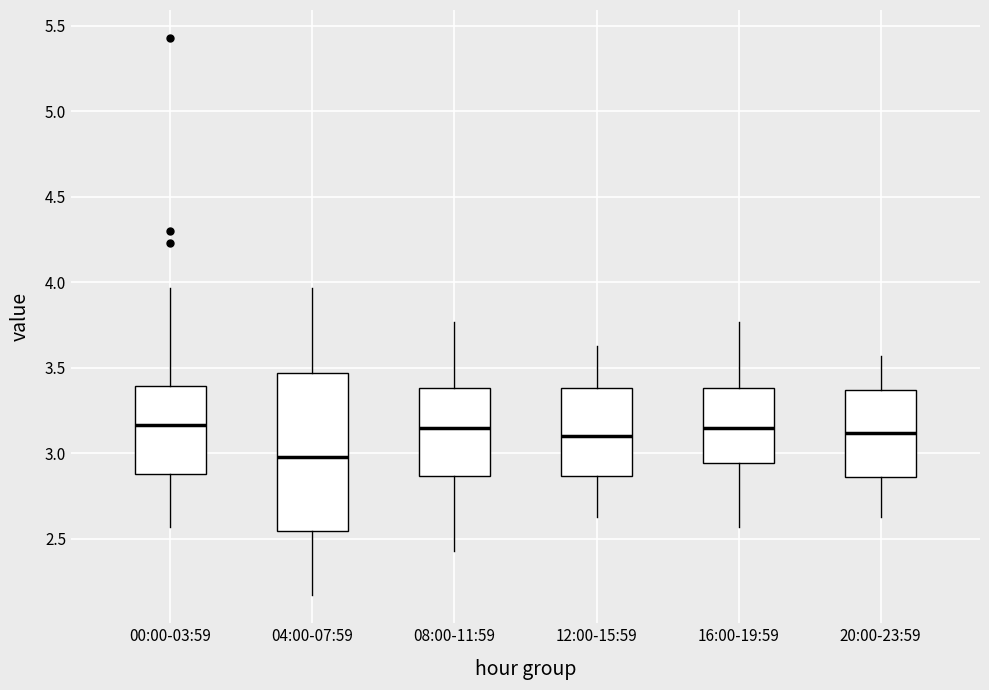

Reading left to right, transcribe this box plot: for each box, give where its median line is, the range the box spans, and where its two whiskers end, as read against the y-axis. The values are not printed on the chart, so give them approximately, as read against the axis.

00:00-03:59: median 3.15, box 2.90 to 3.40, whiskers 2.55 to 3.95
04:00-07:59: median 3.00, box 2.55 to 3.45, whiskers 2.15 to 3.95
08:00-11:59: median 3.15, box 2.85 to 3.40, whiskers 2.45 to 3.75
12:00-15:59: median 3.10, box 2.85 to 3.40, whiskers 2.65 to 3.65
16:00-19:59: median 3.15, box 2.95 to 3.40, whiskers 2.55 to 3.75
20:00-23:59: median 3.10, box 2.85 to 3.35, whiskers 2.65 to 3.55